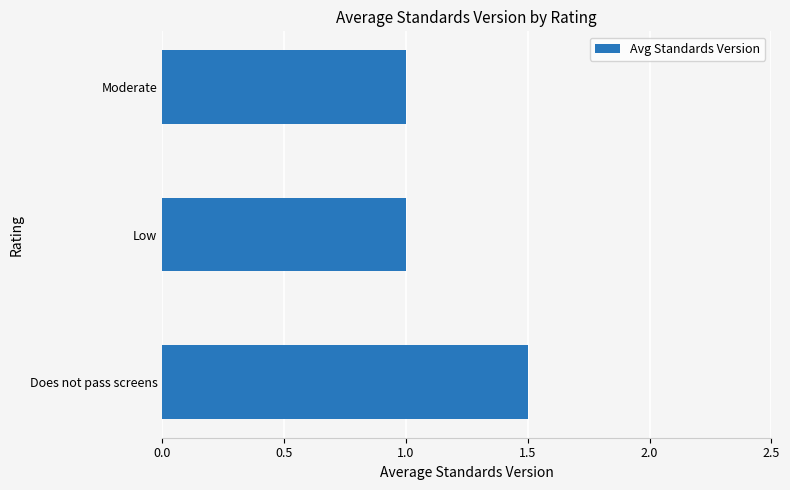

What is the approximate value at Low?

1.0